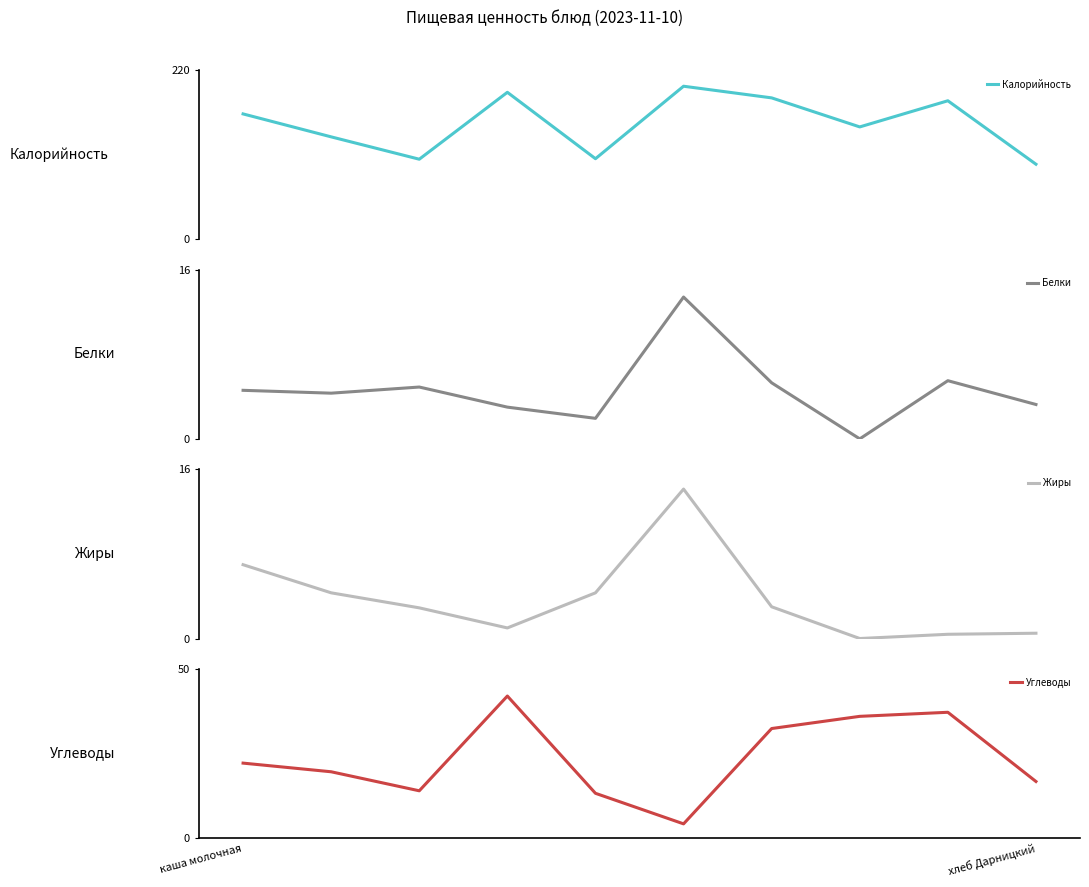

What is the label of the 1st point from the left?

каша молочная